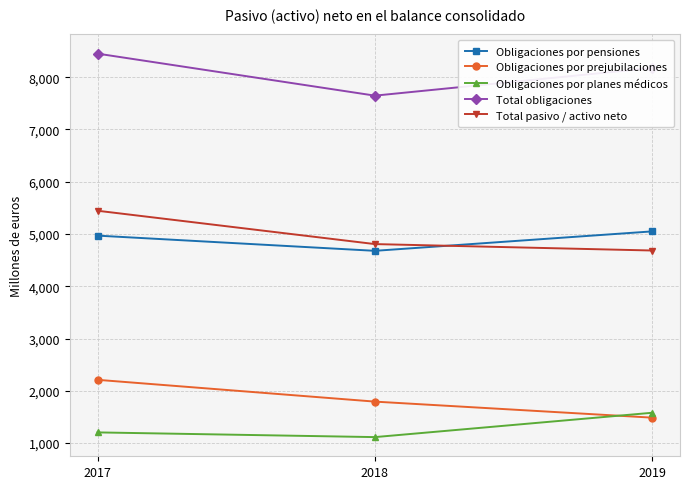

How many lines are shown in the chart?

5